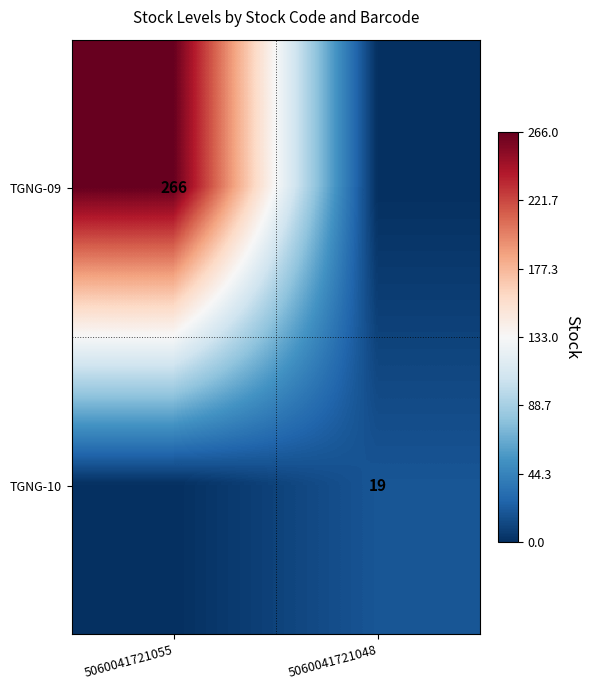

At how many categories does at least one series exceed 45?

1